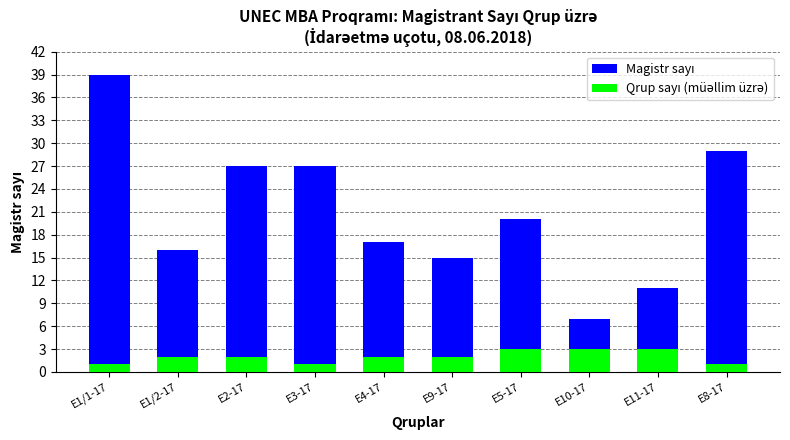

At which category is the sum across all series the highest?

E1/1-17